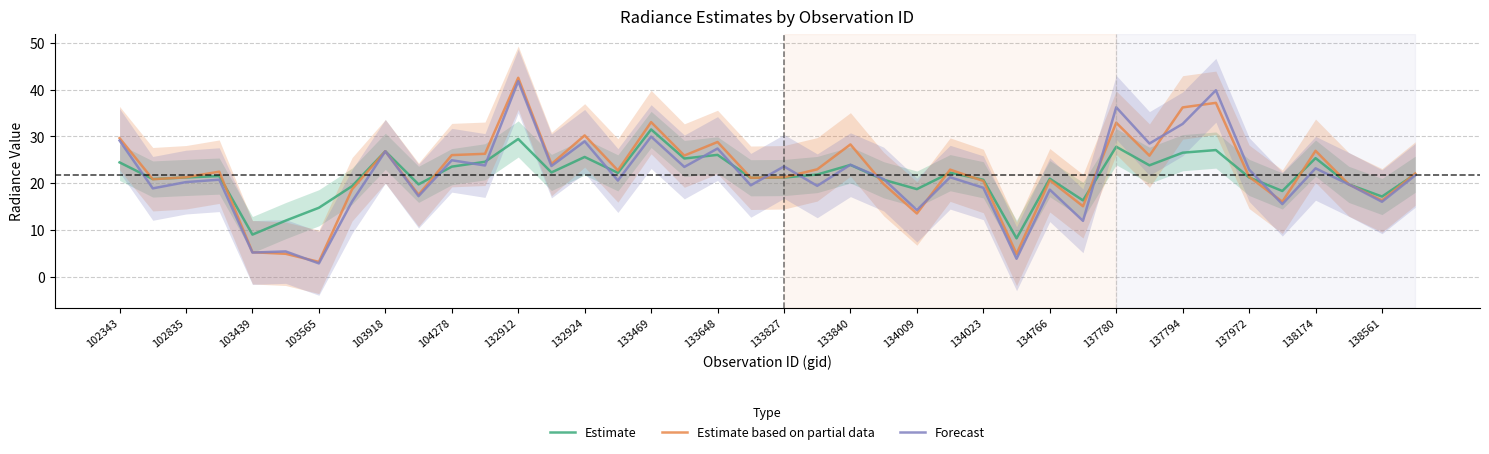

True or false: Forecast and Estimate based on partial data intersect in this chart.

True